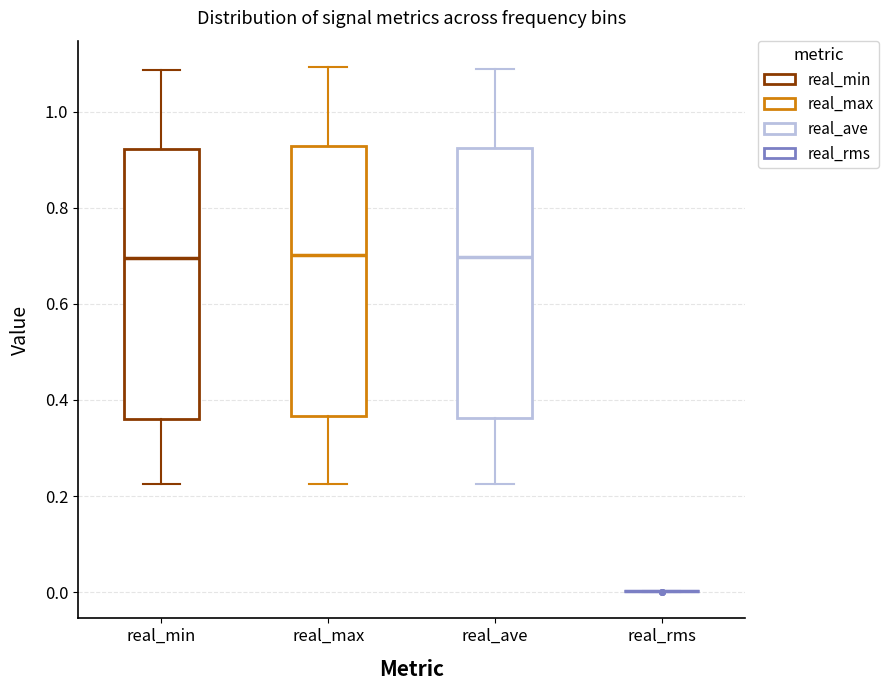

Reading left to right, transcribe this box plot: for each box, give where its median line is, the range the box spans, and where its two whiskers end, as read against the y-axis. The values are not printed on the chart, so give them approximately, as read against the axis.

real_min: median 0.70, box 0.36 to 0.92, whiskers 0.22 to 1.08
real_max: median 0.70, box 0.36 to 0.92, whiskers 0.22 to 1.10
real_ave: median 0.70, box 0.36 to 0.92, whiskers 0.22 to 1.08
real_rms: box collapsed to a line at 0.00, whiskers 0.00 to 0.00